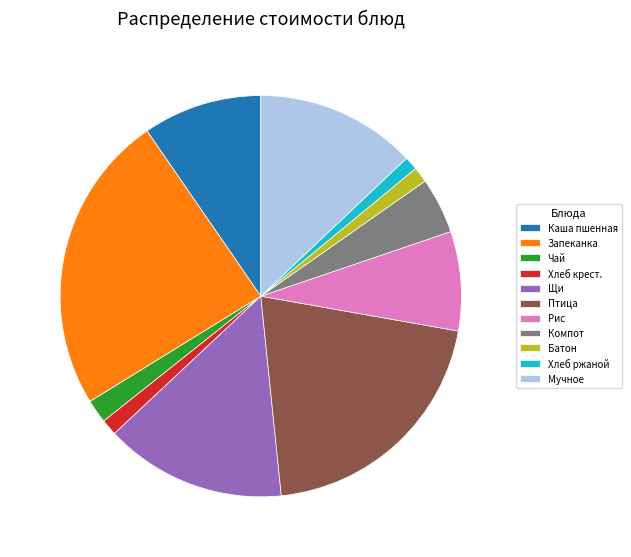

Is there a majority slice in this chart?

No